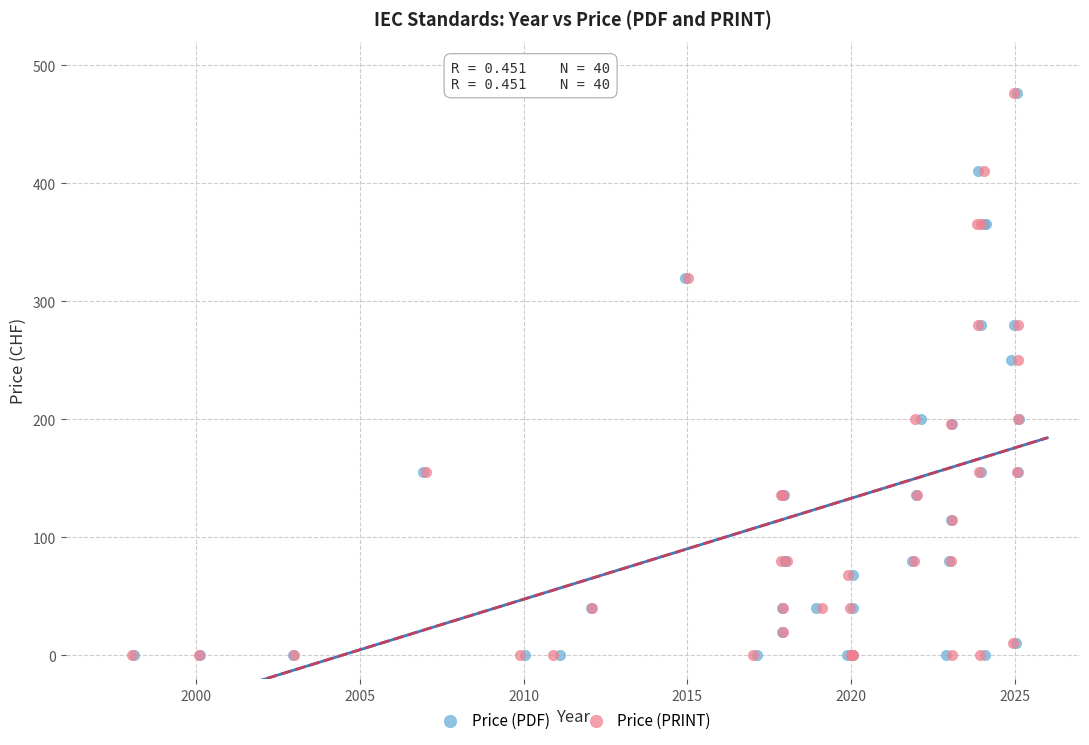

What are all the series names shown in the legend?

Price (PDF), Price (PRINT)